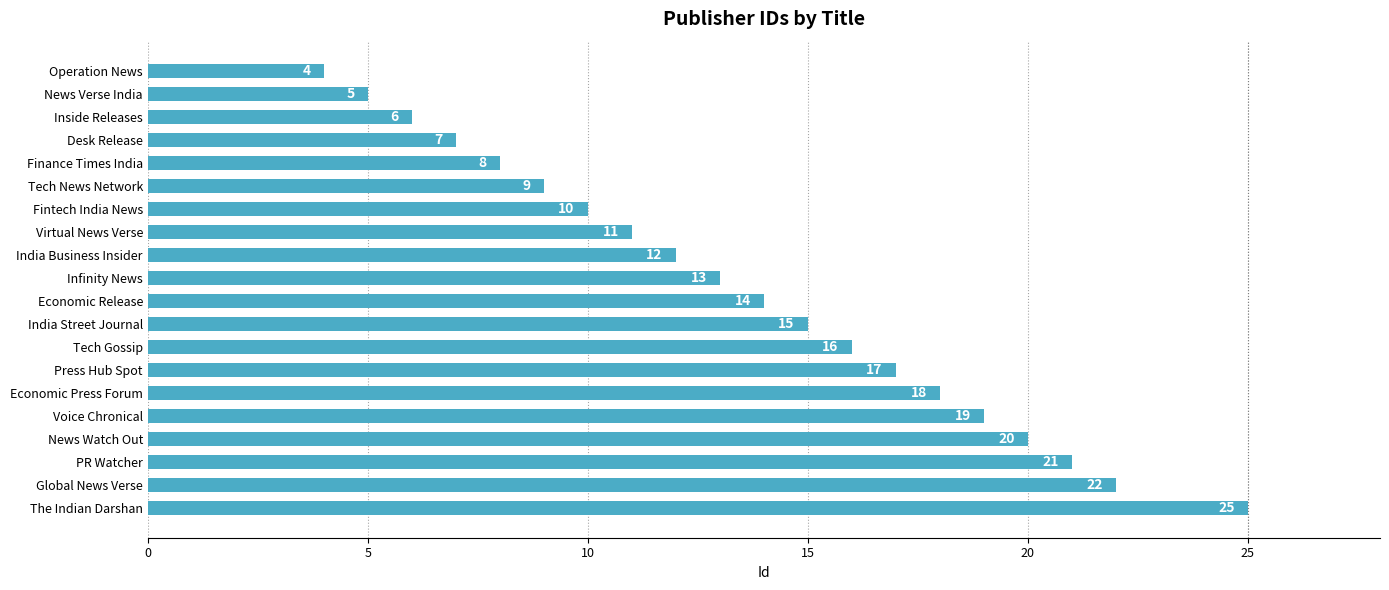

What is the difference between the second highest and minimum values?

18